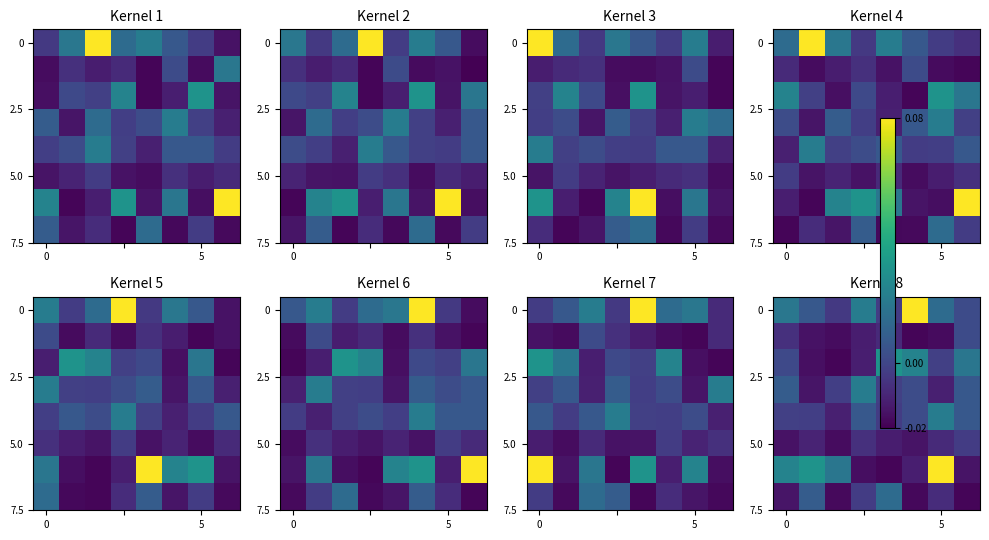

How many distinct data groups are displayed?

8